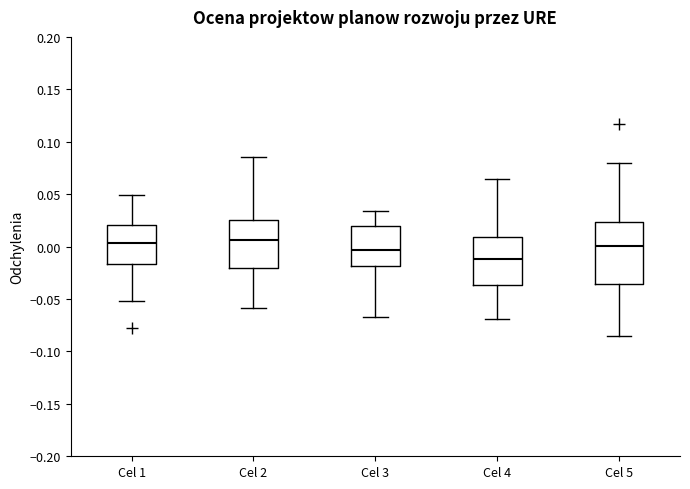

Reading left to right, read every box against the y-axis: the position of its median line, the range the box covers, and the ends of its whiskers. The values are not printed on the chart, so give them approximately, as read against the axis.

Cel 1: median 0.005, box -0.015 to 0.020, whiskers -0.050 to 0.050
Cel 2: median 0.005, box -0.020 to 0.025, whiskers -0.060 to 0.085
Cel 3: median -0.005, box -0.020 to 0.020, whiskers -0.065 to 0.035
Cel 4: median -0.010, box -0.035 to 0.010, whiskers -0.070 to 0.065
Cel 5: median 0.000, box -0.035 to 0.025, whiskers -0.085 to 0.080